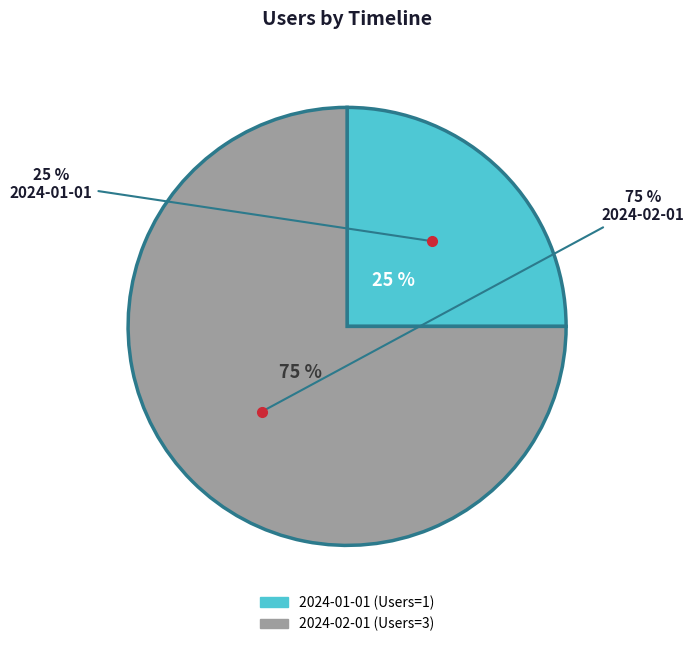

To the nearest percent, what is the combined percentage of 2024-01-01 and 2024-02-01?

100%